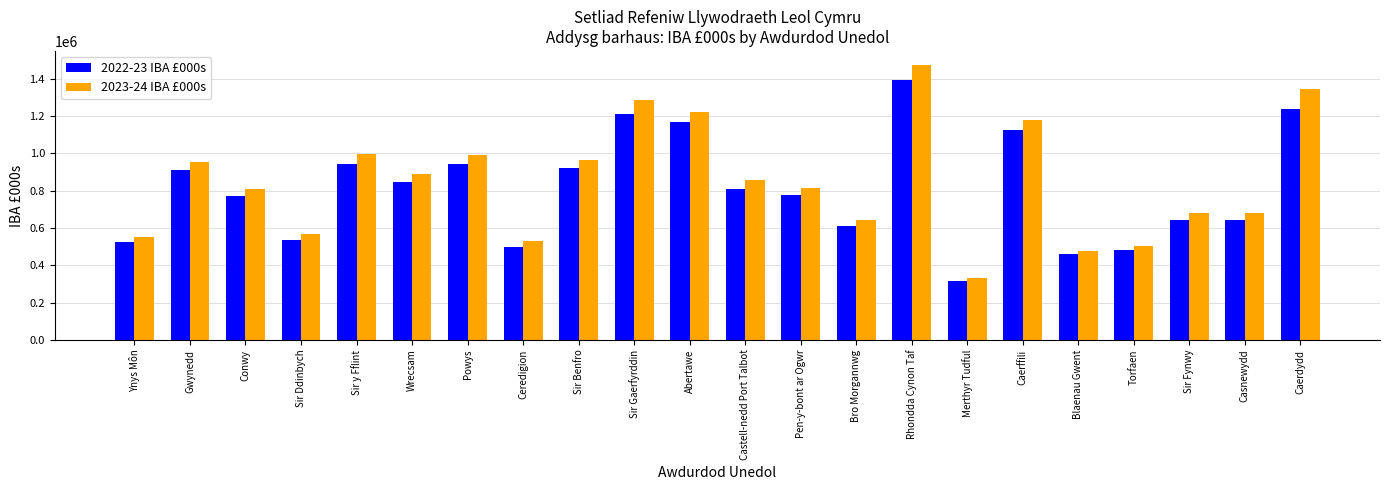

What position from the right is Powys?

16